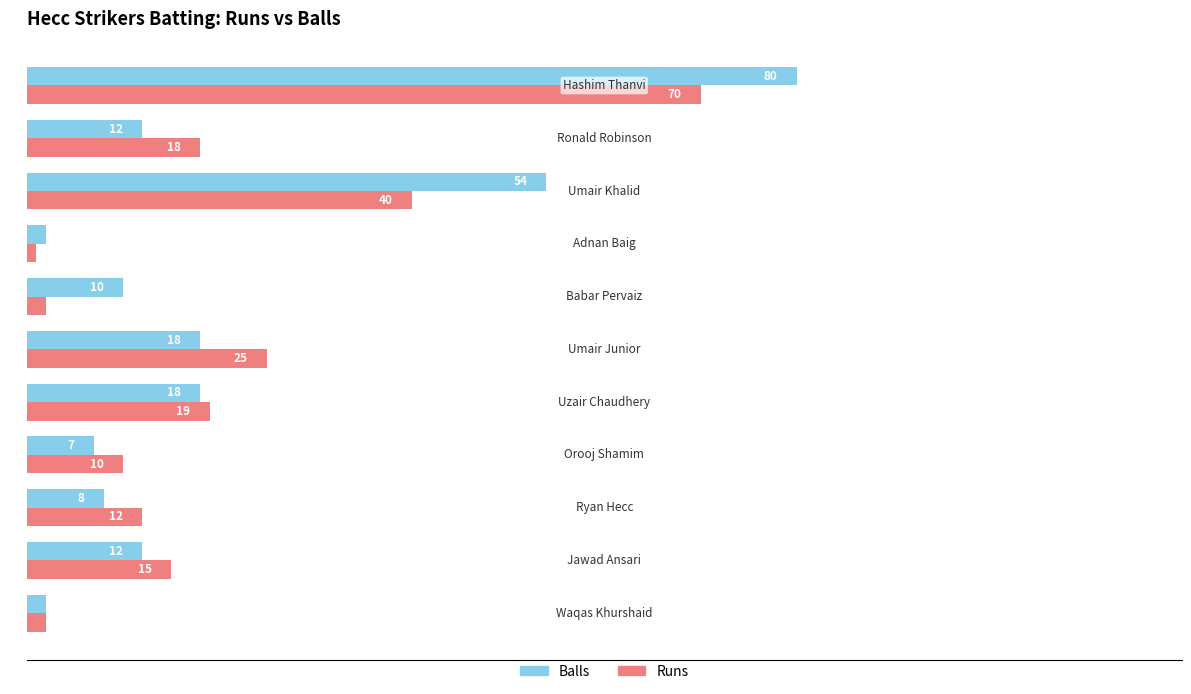

Which series has the widest spread of values?

Balls